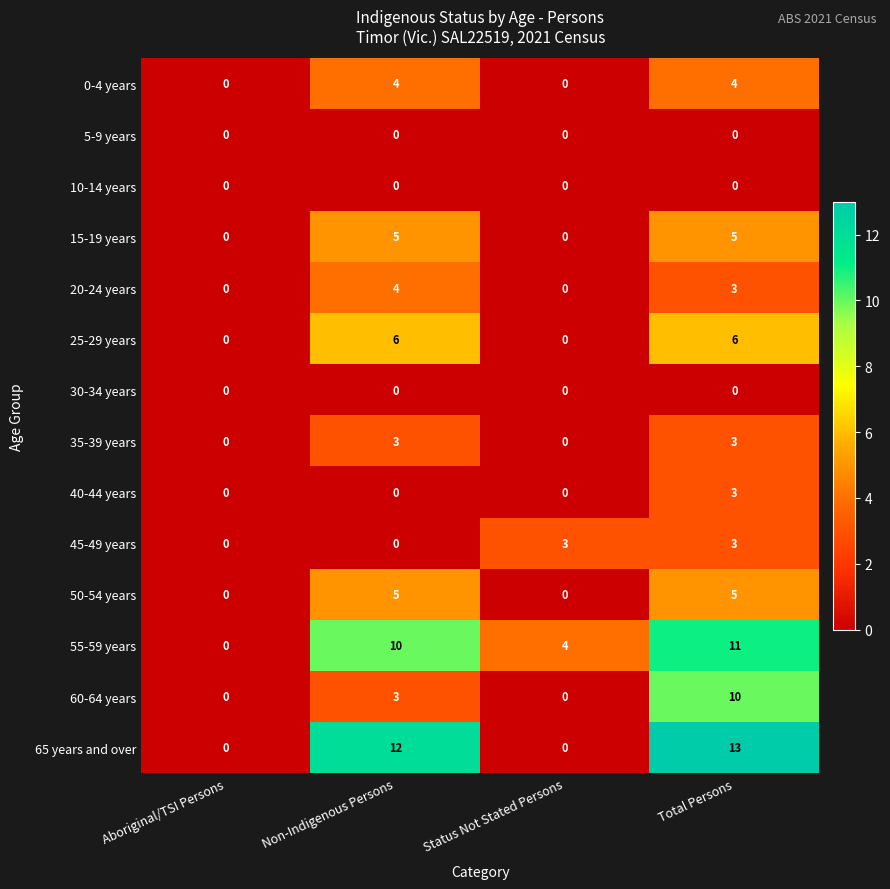

What is the maximum value shown in the chart?

13